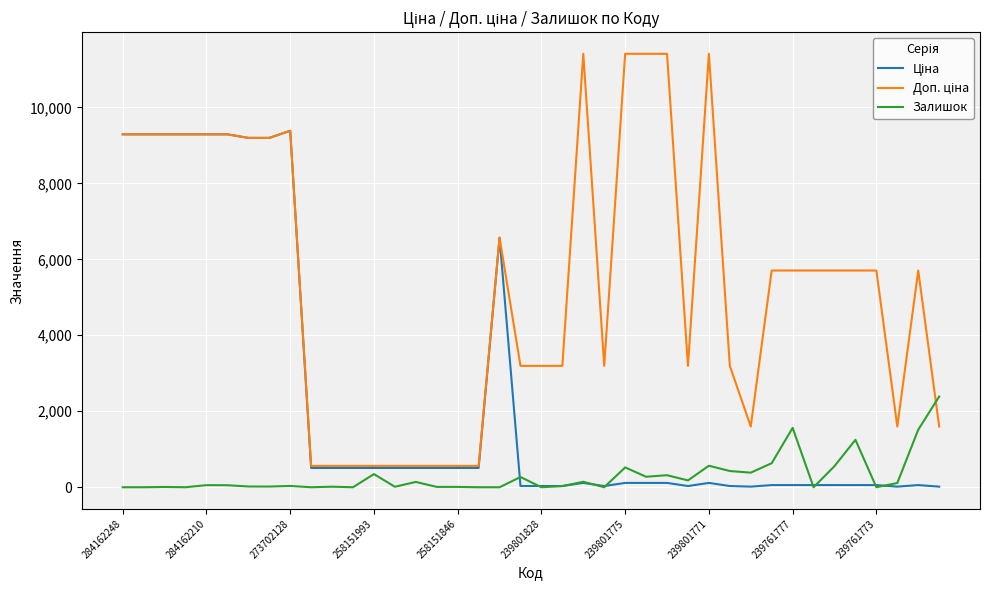

What is the greatest value displayed?

11410.0